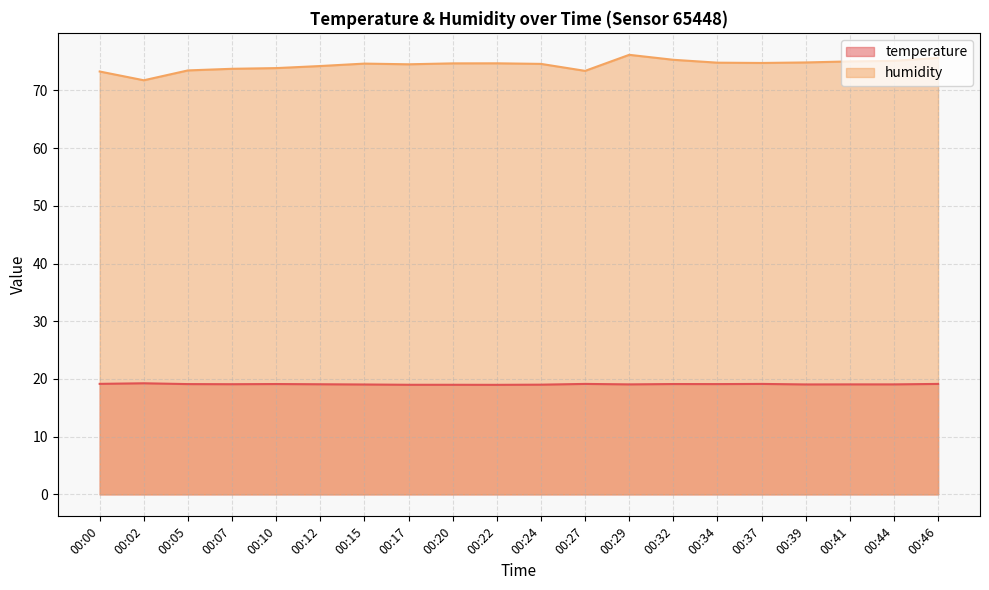

The humidity series shows 130.7 at 00:00. True or false?

False